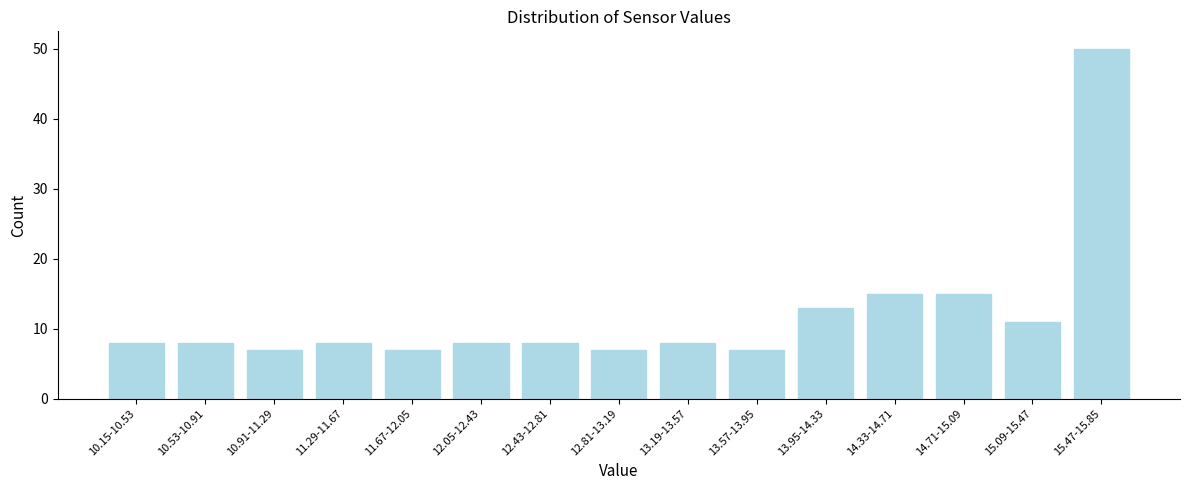

Reading left to right, list all the values displayed in this chart.

8	8	7	8	7	8	8	7	8	7	13	15	15	11	50